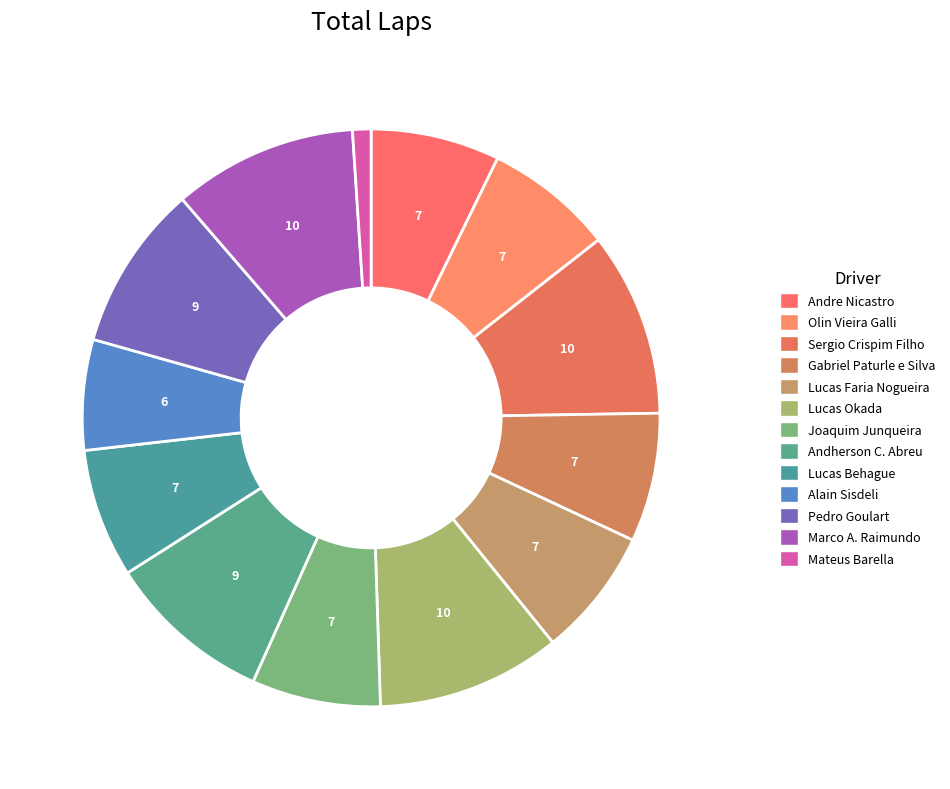

Is Andherson C. Abreu the majority of the pie?

No